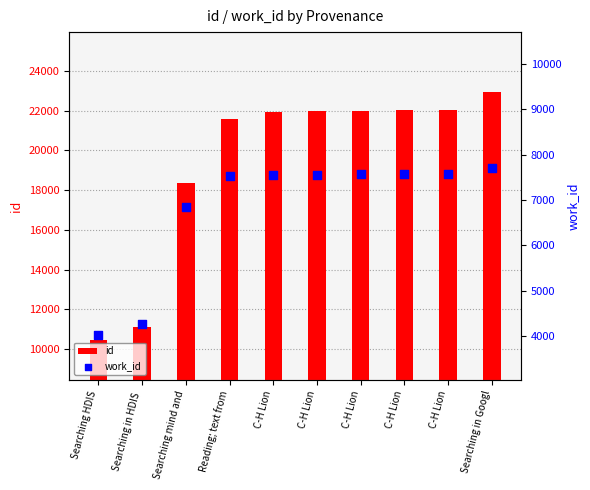

At which category is the sum across all series the highest?

Searching in Googl